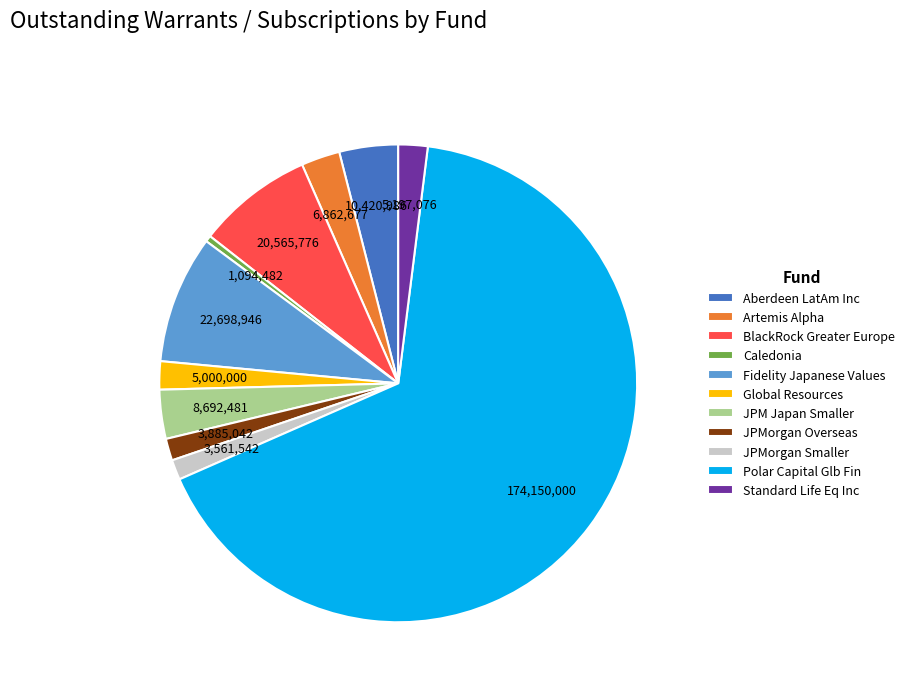

Is the sum of BlackRock Greater Europe and Caledonia greater than half?

No